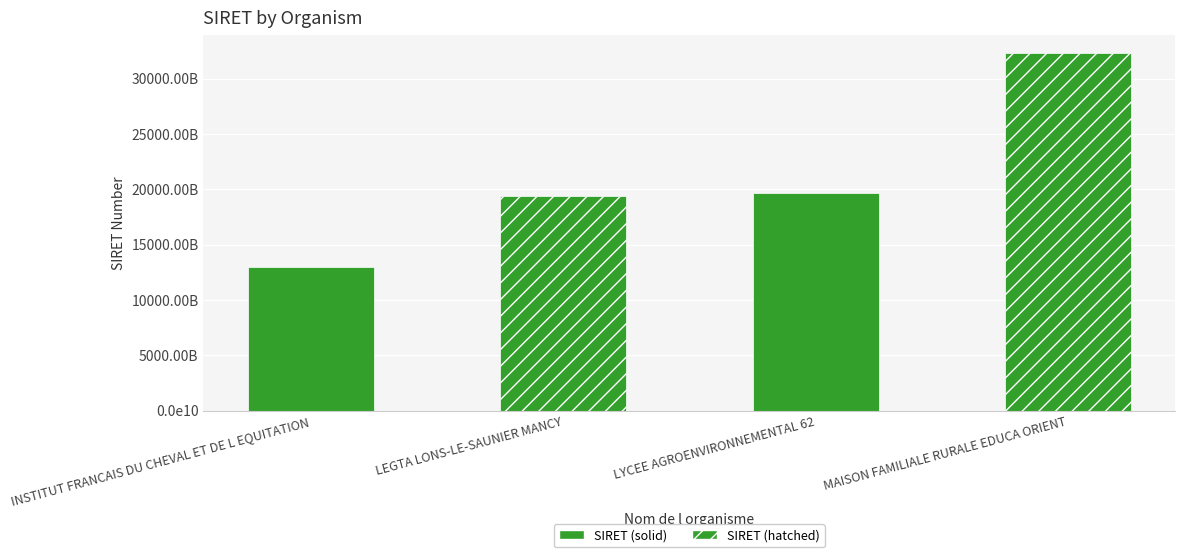

Is it true that the value at INSTITUT FRANCAIS DU CHEVAL ET DE L EQUITATION is 13001044000019?

True